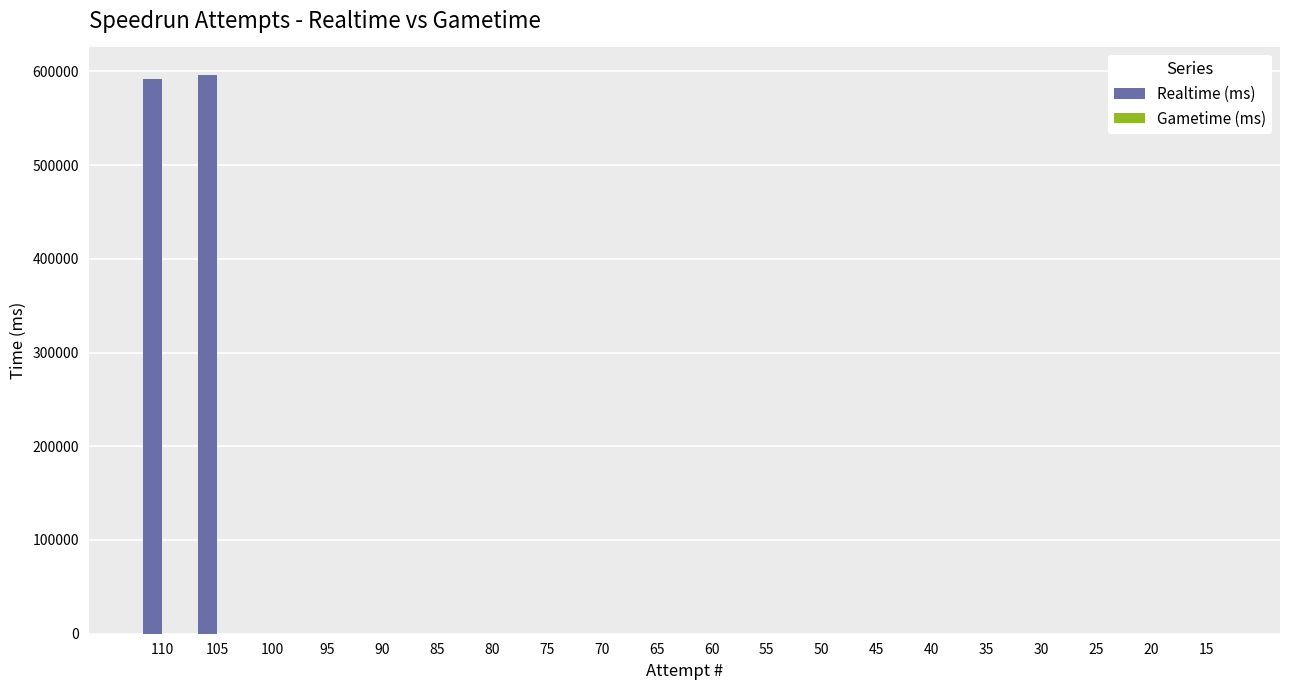

What is the maximum value shown in the chart?

595660